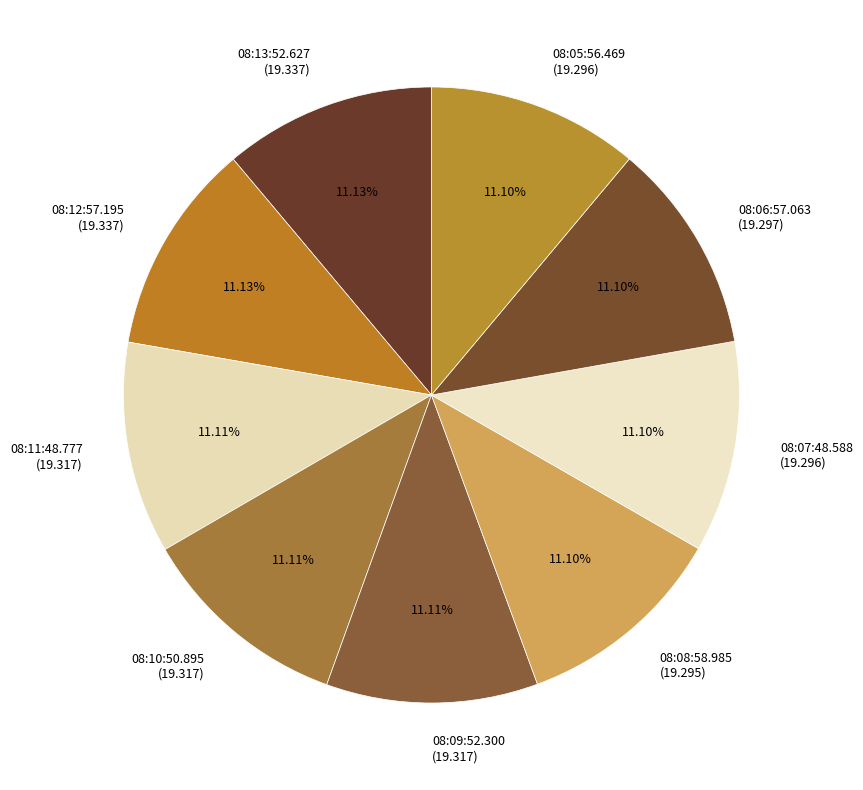

Is there any slice that represents more than half of the pie?

No